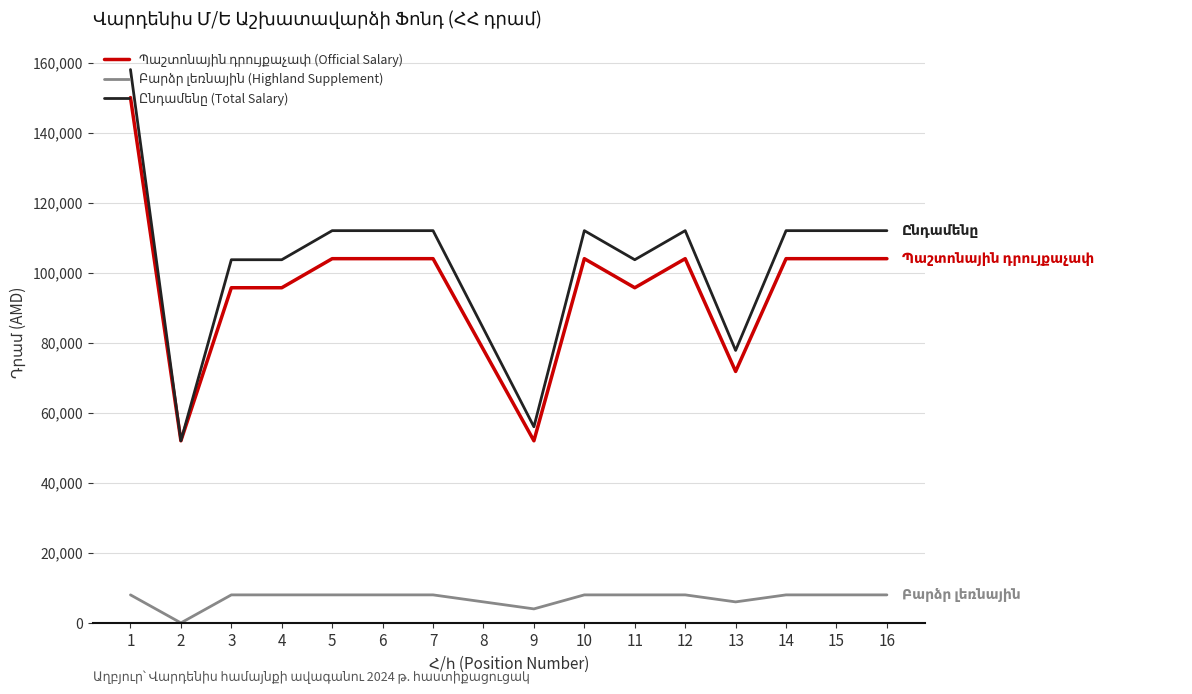

At how many categories does at least one series exceed 38457?

16